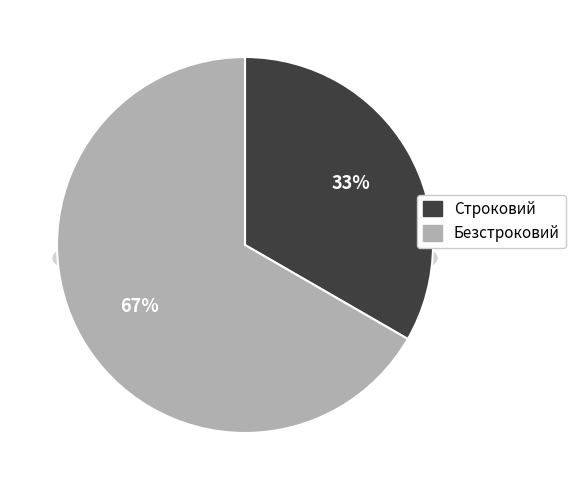

Rank the categories by value from lowest to highest.

Строковий, Безстроковий